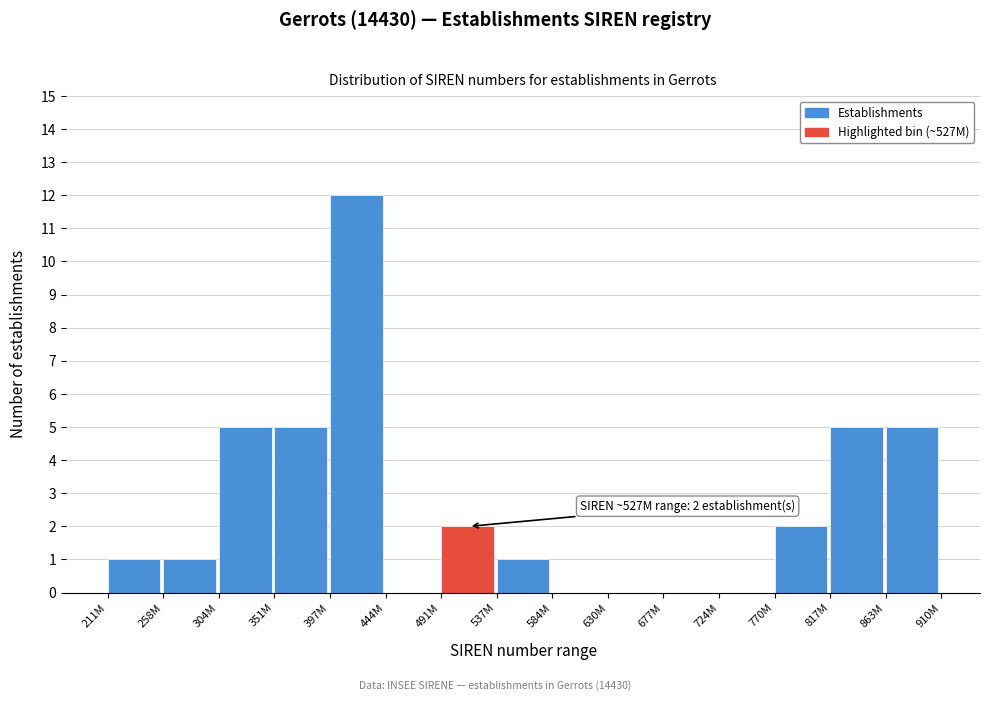

Reading right to left, list all the values displayed in this chart.

863M=5	817M=5	770M=2	724M=0	677M=0	630M=0	584M=0	537M=1	491M=2	444M=0	397M=12	351M=5	304M=5	258M=1	211M=1